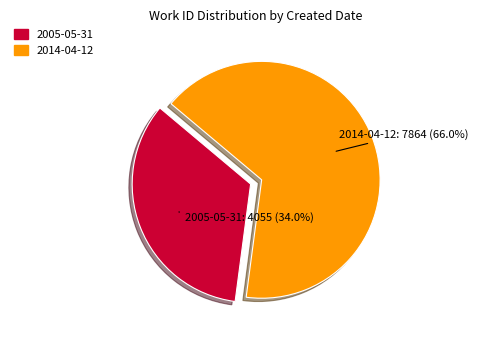

Is 2014-04-12 the majority of the pie?

Yes